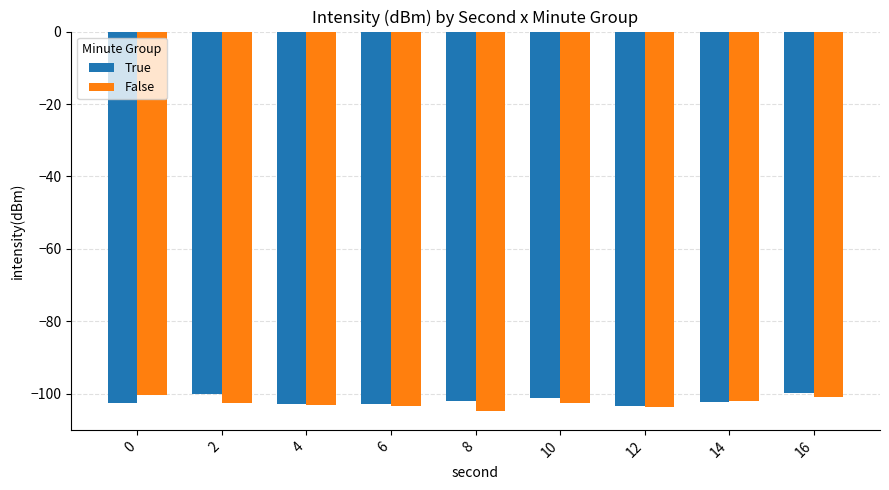

What is the highest value of the True series?

-99.7